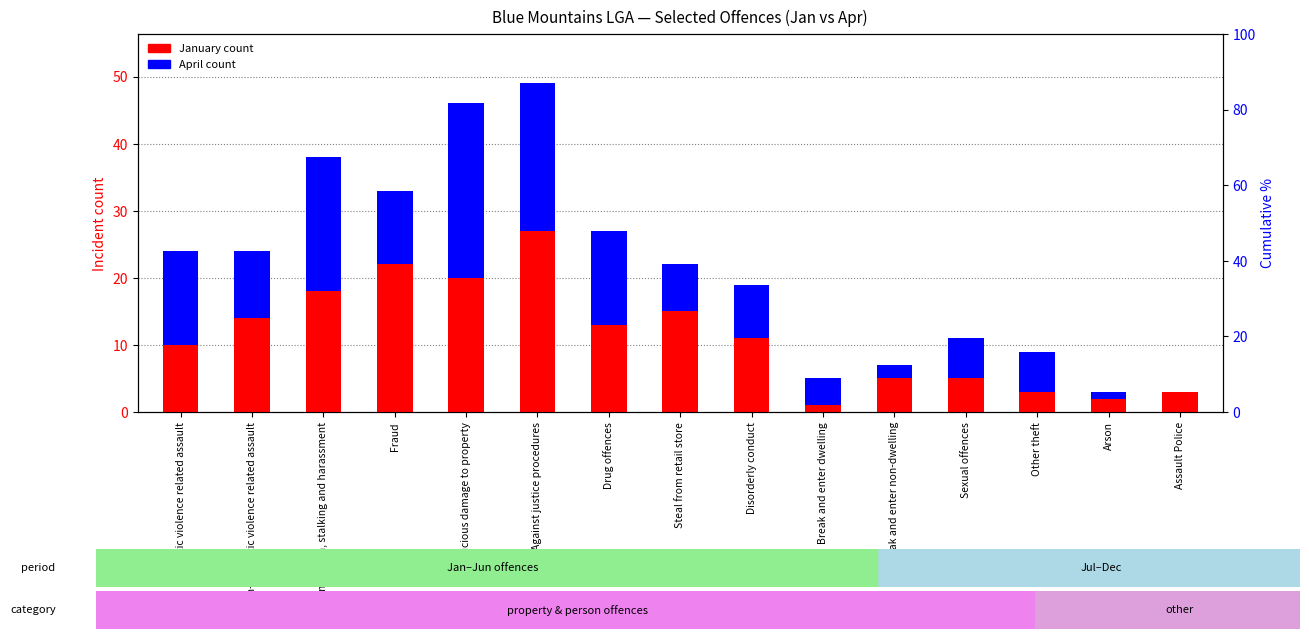

What position from the right is Fraud?

12